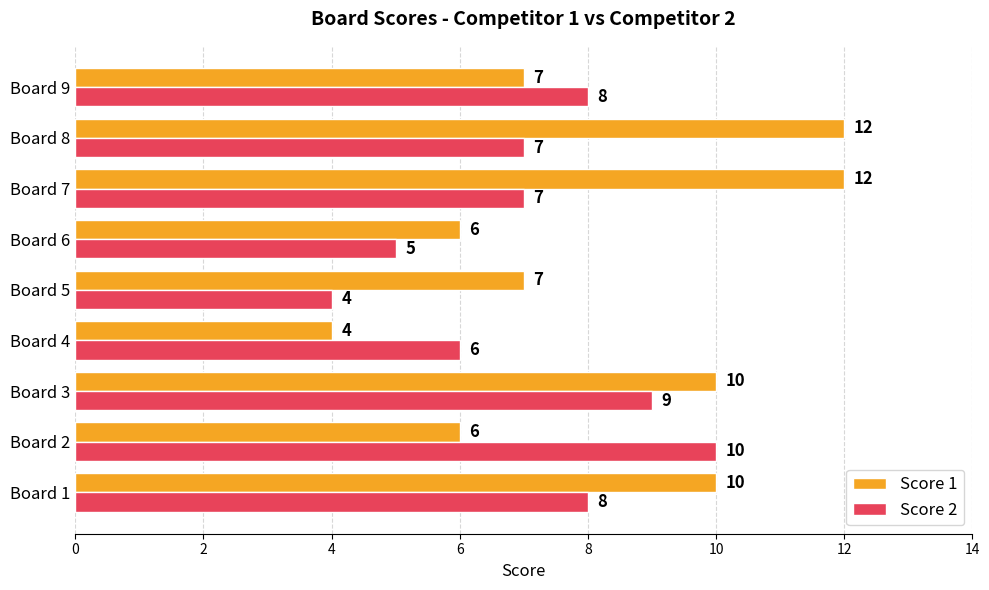

Count the Score 1 values in the range 6 to 10.

6